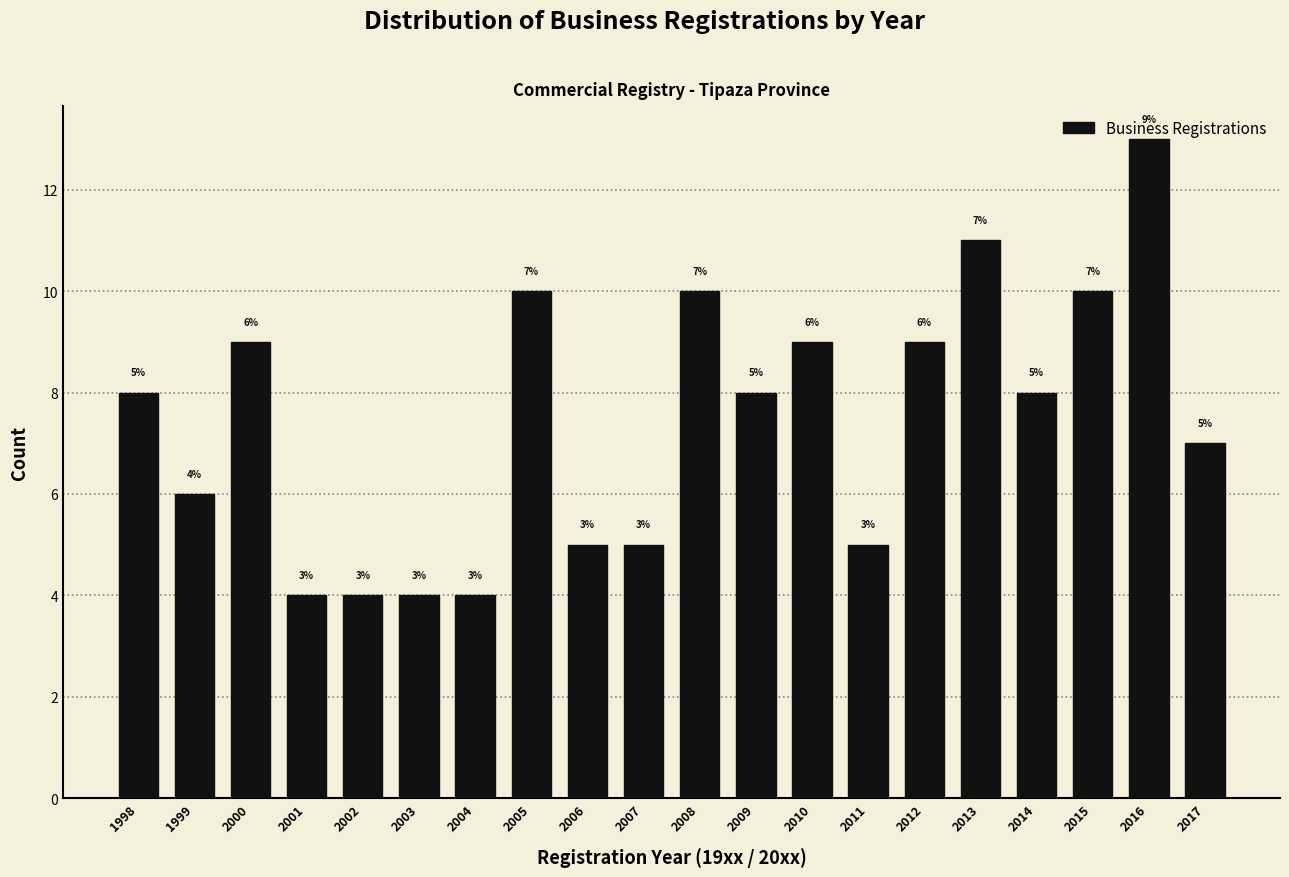

Over which range of the x-axis is the bar tallest?

2015.5 to 2016.5